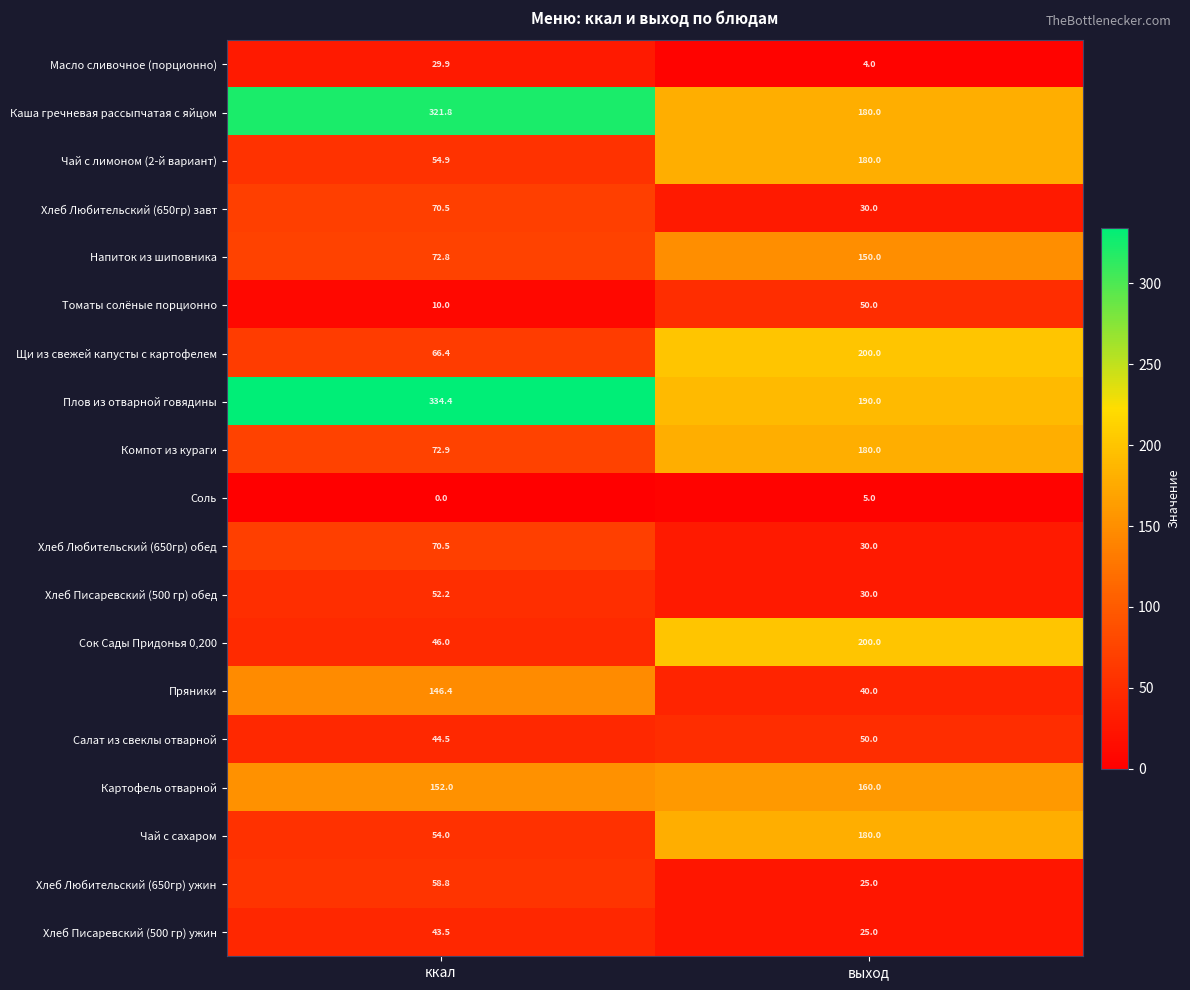

What is the sum of the Хлеб Любительский (650гр) обед values at ккал and выход?

100.5